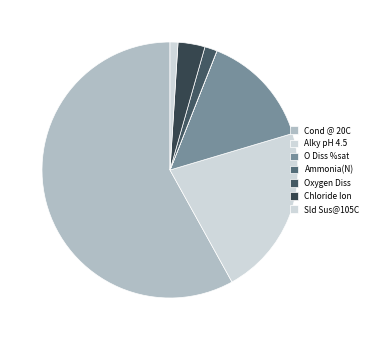

Which category has the biggest portion of the pie?

Cond @ 20C